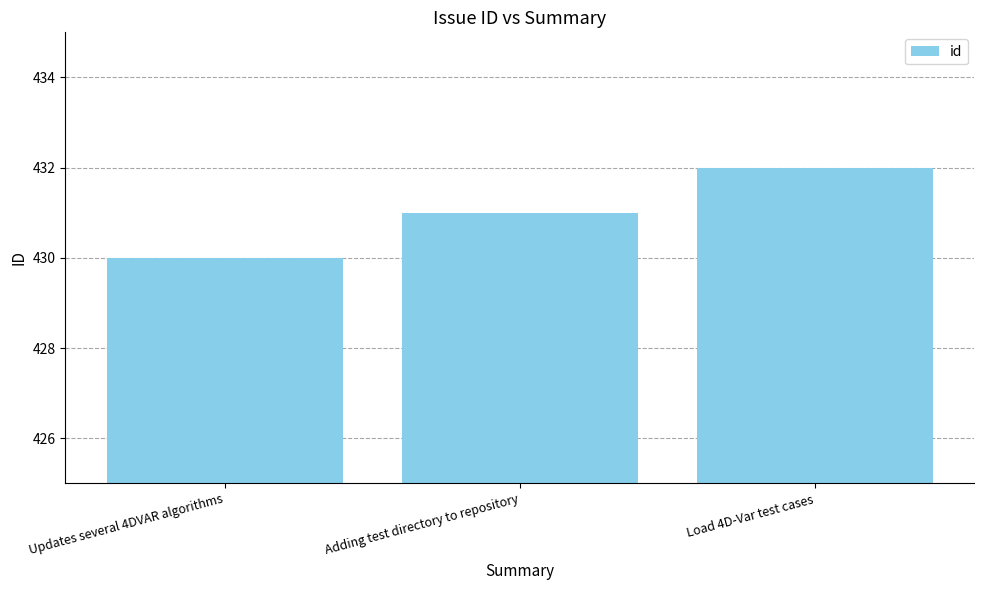

Reading left to right, extract all data points from this chart.

430	431	432